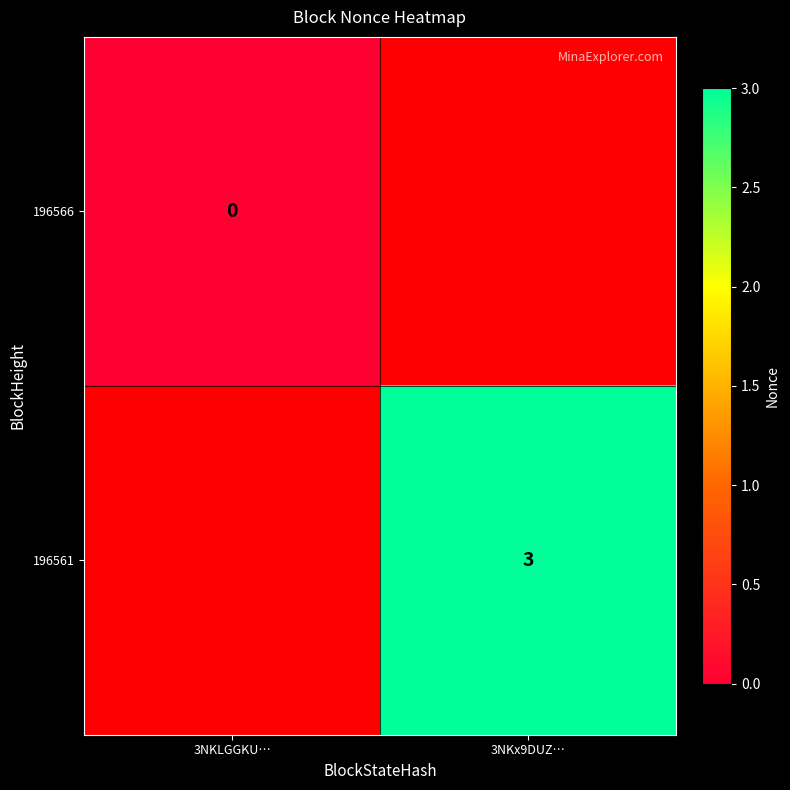

The value of 196561 at 3NKx9DUZ… is 3. True or false?

True